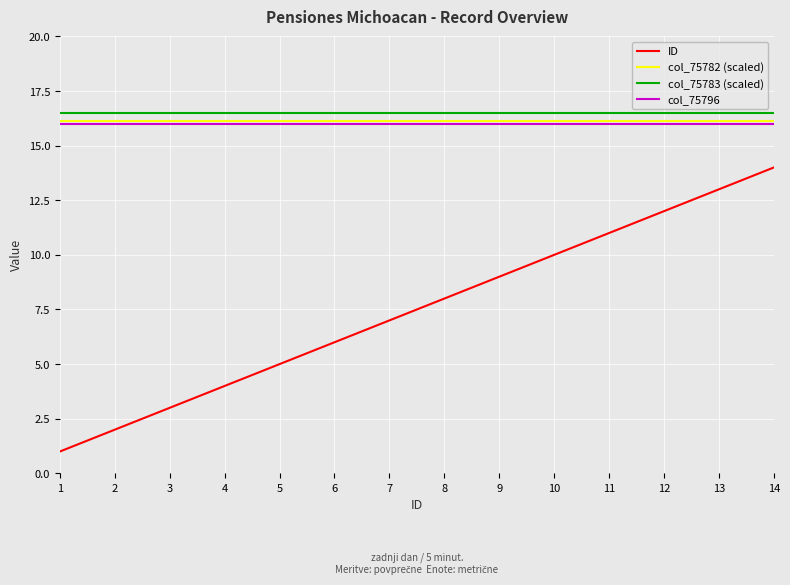

Which label corresponds to the smallest value in the chart?

1